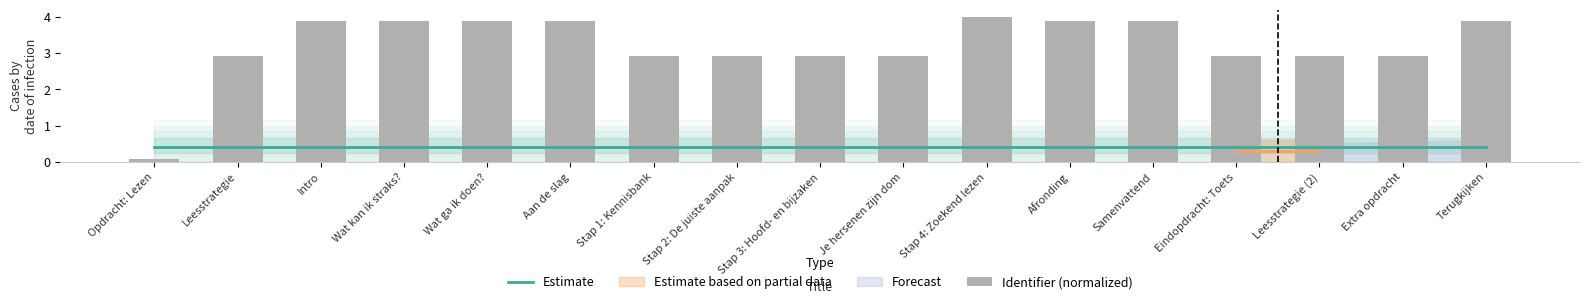

Reading left to right, what are all the values shown in this chart?

Estimate: Opdracht: Lezen=0.4	Leesstrategie=0.4	Intro=0.4	Wat kan ik straks?=0.4	Wat ga ik doen?=0.4	Aan de slag=0.4	Stap 1: Kennisbank=0.4	Stap 2: De juiste aanpak=0.4	Stap 3: Hoofd- en bijzaken=0.4	Je hersenen zijn dom=0.4	Stap 4: Zoekend lezen=0.4	Afronding=0.4	Samenvattend=0.4	Eindopdracht: Toets=0.4	Leesstrategie (2)=0.4	Extra opdracht=0.4	Terugkijken=0.4
Identifier (normalized): Opdracht: Lezen=0.1	Leesstrategie=2.9	Intro=3.9	Wat kan ik straks?=3.9	Wat ga ik doen?=3.9	Aan de slag=3.9	Stap 1: Kennisbank=2.9	Stap 2: De juiste aanpak=2.9	Stap 3: Hoofd- en bijzaken=2.9	Je hersenen zijn dom=2.9	Stap 4: Zoekend lezen=4.0	Afronding=3.9	Samenvattend=3.9	Eindopdracht: Toets=2.9	Leesstrategie (2)=2.9	Extra opdracht=2.9	Terugkijken=3.9